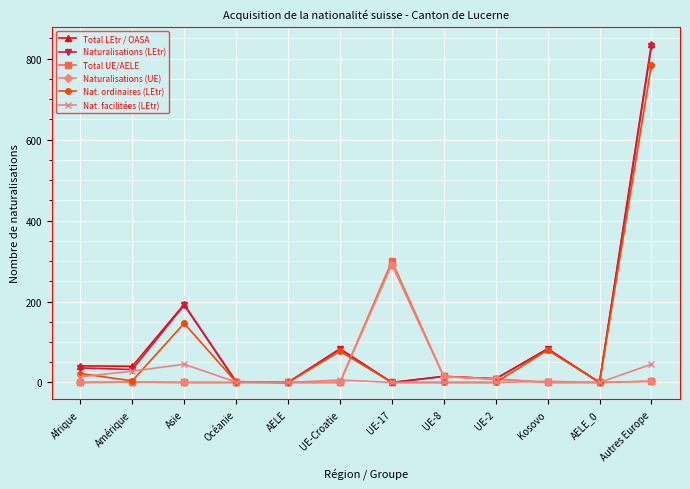

Does the chart display data point markers on the line(s)?

Yes